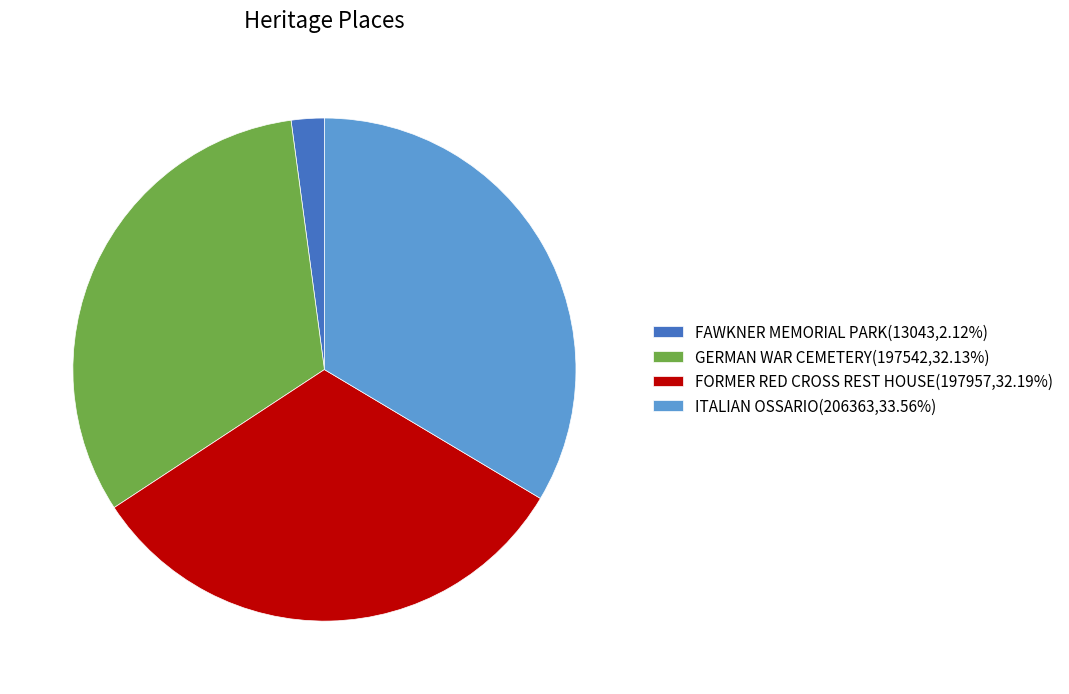

Is there a majority slice in this chart?

No